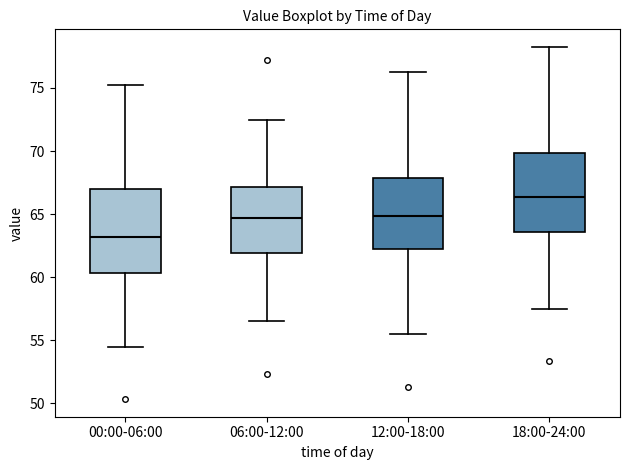

Reading left to right, read every box against the y-axis: the position of its median line, the range the box covers, and the ends of its whiskers. The values are not printed on the chart, so give them approximately, as read against the axis.

00:00-06:00: median 63.0, box 60.5 to 67.0, whiskers 54.5 to 75.5
06:00-12:00: median 64.5, box 62.0 to 67.0, whiskers 56.5 to 72.5
12:00-18:00: median 65.0, box 62.0 to 68.0, whiskers 55.5 to 76.5
18:00-24:00: median 66.5, box 63.5 to 70.0, whiskers 57.5 to 78.5